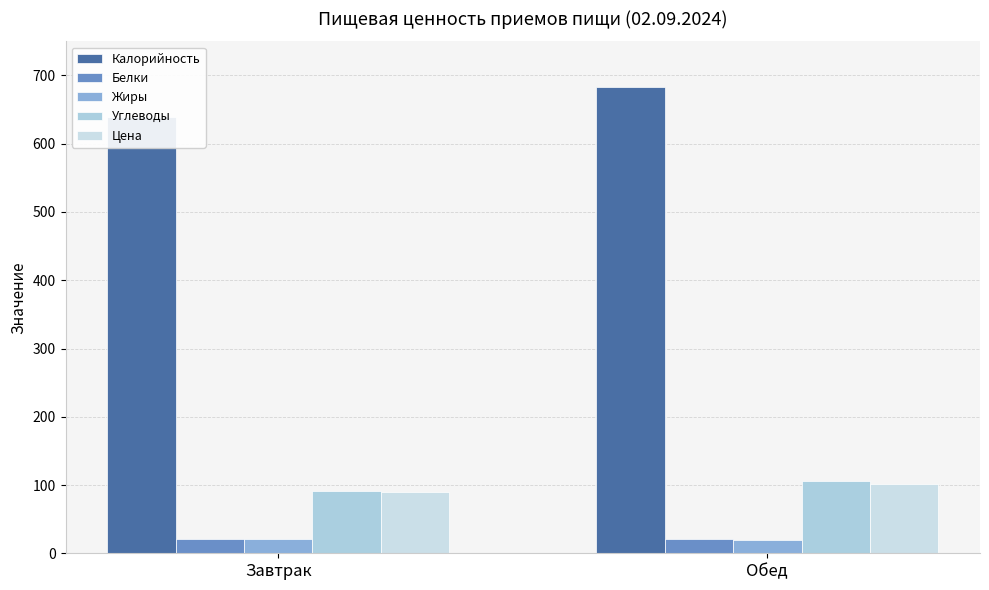

Read the Цена value at Обед.

101.1